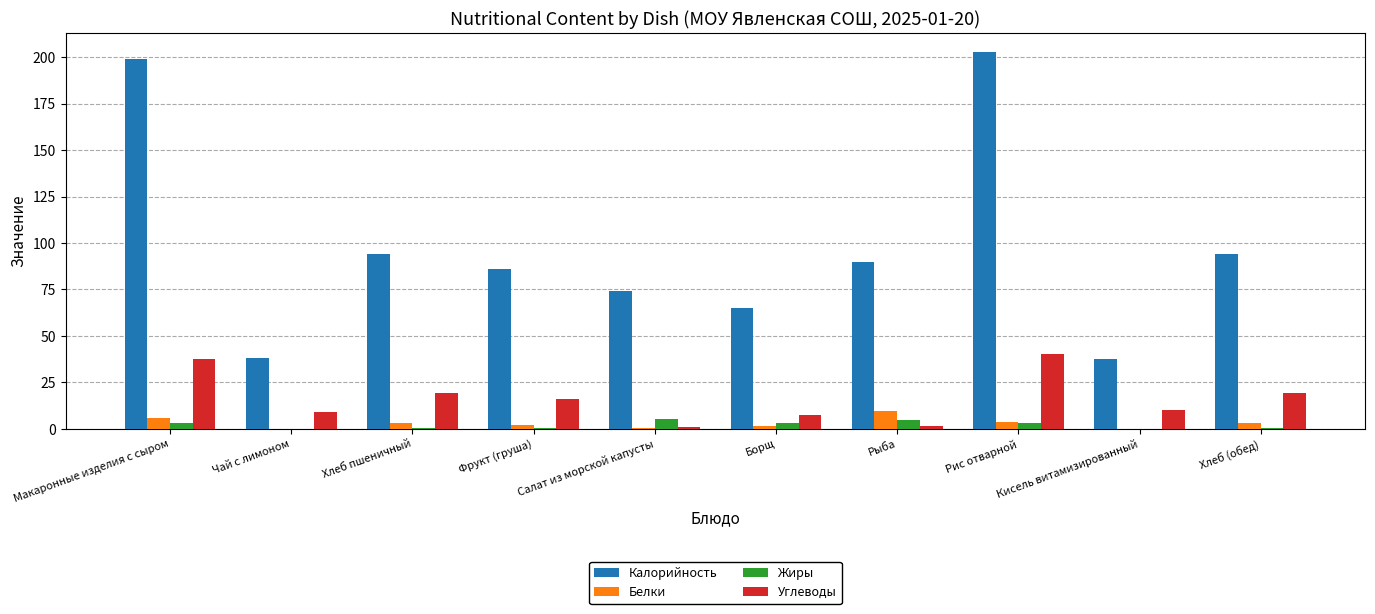

Is it true that Углеводы equals 10.0 at Кисель витамизированный?

True